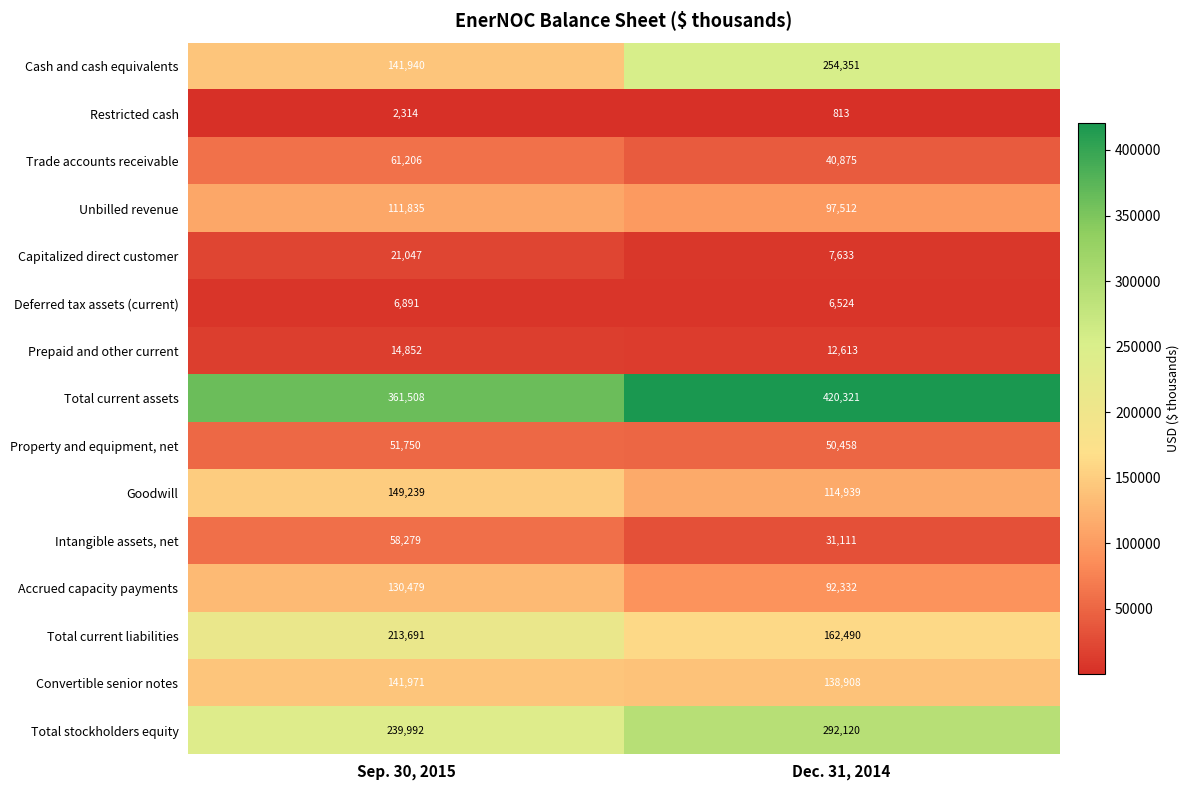

At which category does the chart reach its minimum across all series?

Dec. 31, 2014